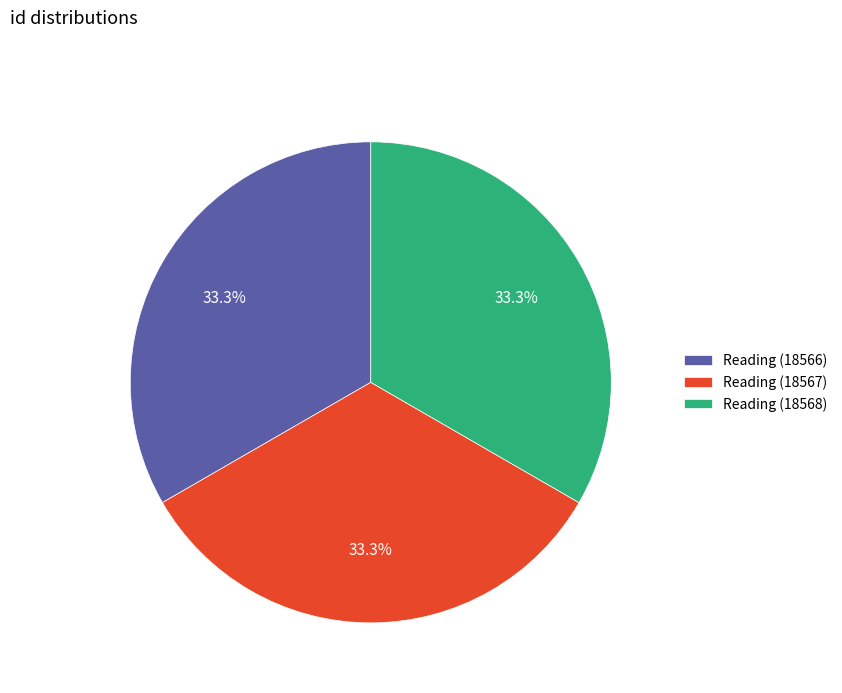

What percentage is NOT represented by Reading (18568)?

66.7%